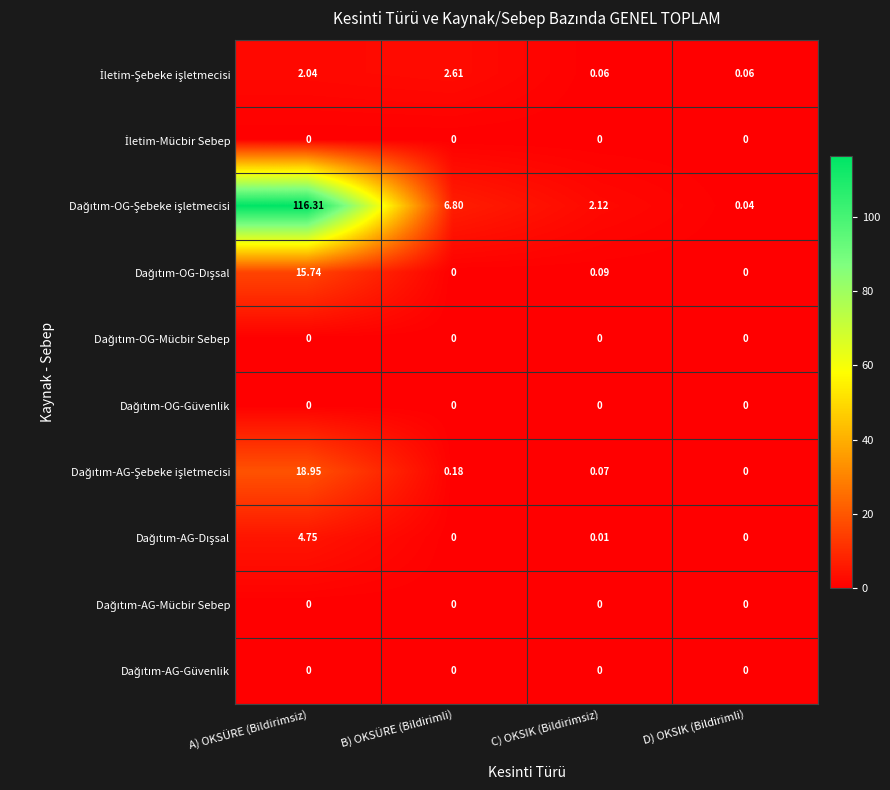

At which category is the sum across all series the highest?

A) OKSÜRE (Bildirimsiz)